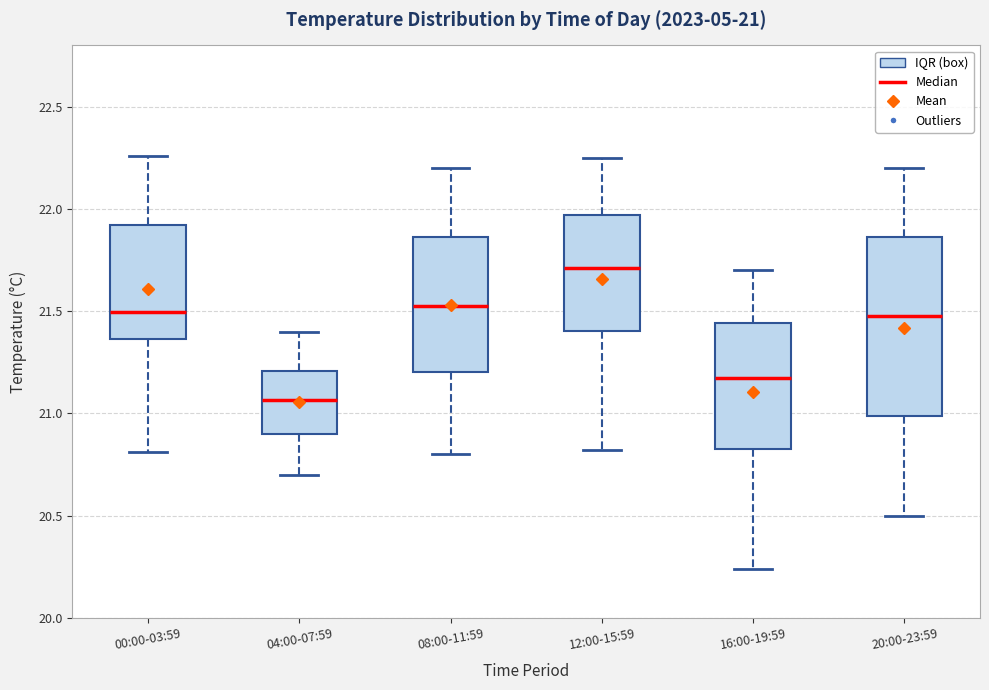

Which box is the tallest, from its lower edge to its upper edge?

20:00-23:59